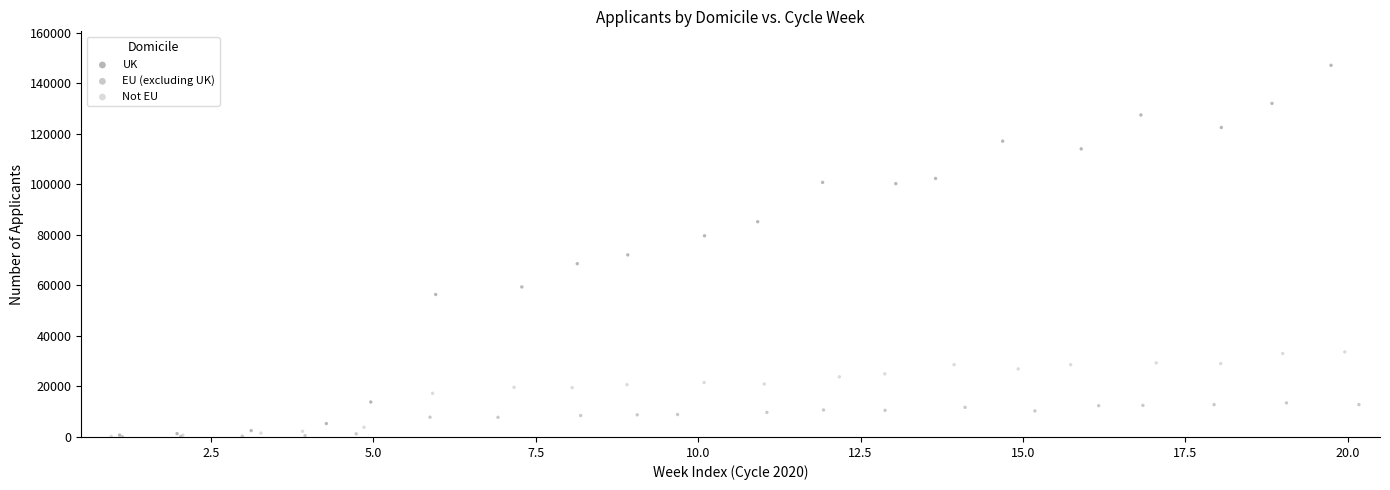

Which series reaches the maximum Y coordinate?

UK